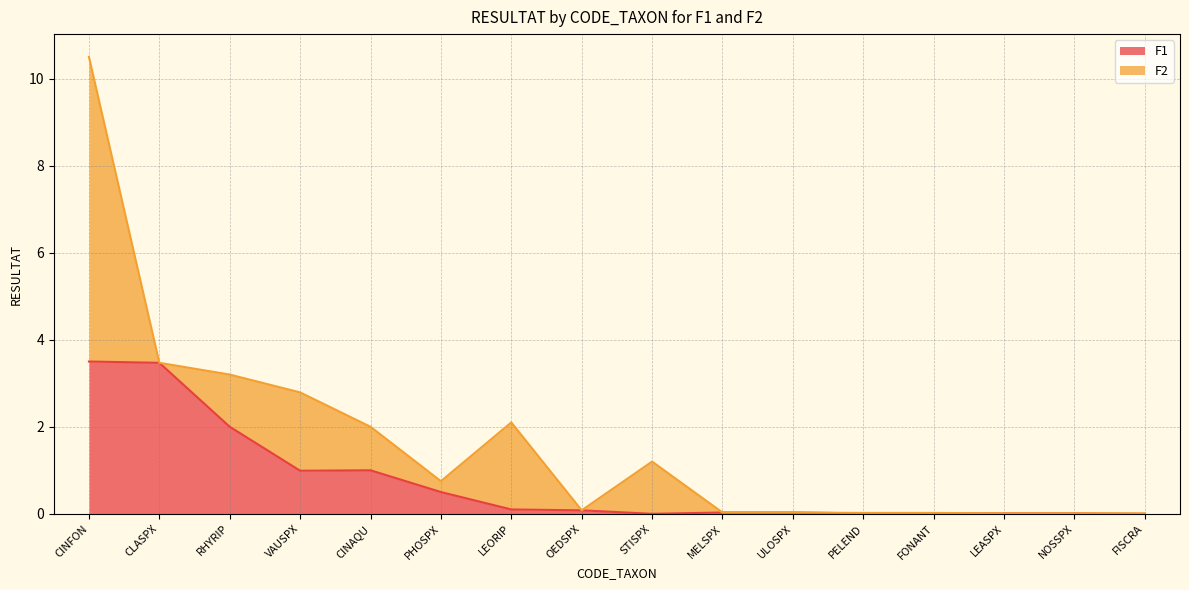

Rank the categories by value from lowest to highest.

STISPX, FISCRA, PELEND, FONANT, LEASPX, NOSSPX, MELSPX, ULOSPX, OEDSPX, LEORIP, PHOSPX, VAUSPX, CINAQU, RHYRIP, CLASPX, CINFON